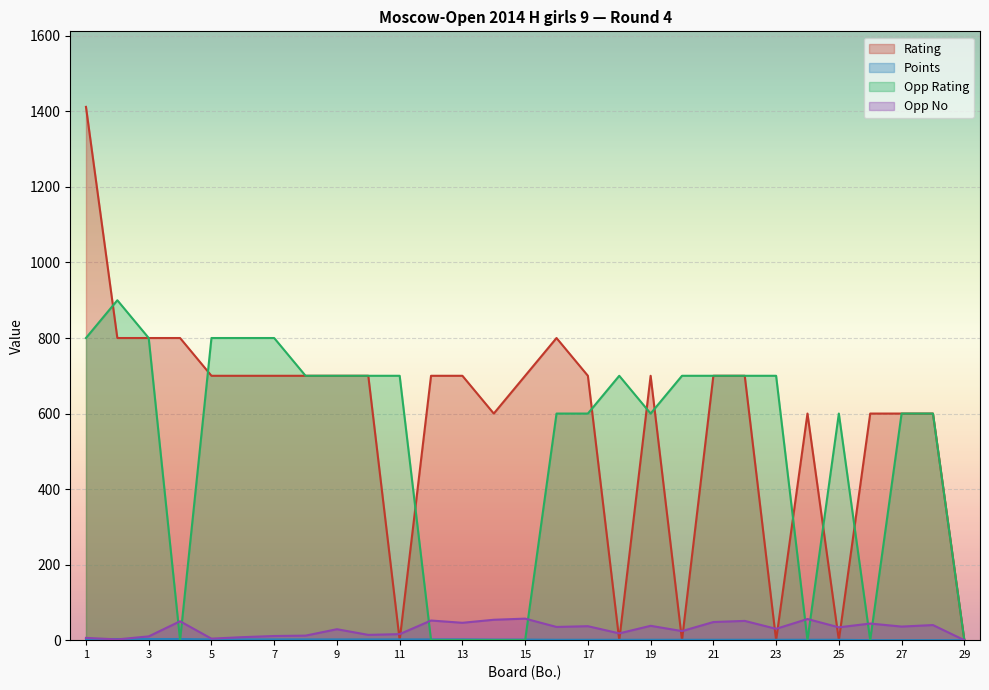

Reading left to right, transcribe all the data shown in this chart.

Rating: 1=1412.0	2=800.0	3=800.0	4=800.0	5=700.0	6=700.0	7=700.0	8=700.0	9=700.0	10=700.0	11=0.0	12=700.0	13=700.0	14=600.0	15=700.0	16=800.0	17=700.0	18=0.0	19=700.0	20=0.0	21=700.0	22=700.0	23=0.0	24=600.0	25=0.0	26=600.0	27=600.0	28=600.0	29=0.0
Points: 1=3.0	2=3.0	3=3.0	4=3.0	5=2.0	6=2.0	7=2.0	8=2.0	9=2.0	10=2.0	11=2.0	12=2.0	13=2.0	14=1.5	15=1.5	16=1.0	17=1.0	18=1.0	19=1.0	20=1.0	21=1.0	22=1.0	23=1.0	24=1.0	25=1.0	26=0.0	27=0.0	28=0.0	29=0.0
Opp Rating: 1=800.0	2=900.0	3=800.0	4=0.0	5=800.0	6=800.0	7=800.0	8=700.0	9=700.0	10=700.0	11=700.0	12=0.0	13=0.0	14=0.0	15=0.0	16=600.0	17=600.0	18=700.0	19=600.0	20=700.0	21=700.0	22=700.0	23=700.0	24=0.0	25=600.0	26=0.0	27=600.0	28=600.0	29=0.0
Opp No: 1=6.0	2=2.0	3=10.0	4=50.0	5=4.0	6=8.0	7=11.0	8=12.0	9=29.0	10=14.0	11=16.0	12=52.0	13=46.0	14=54.0	15=57.0	16=35.0	17=37.0	18=18.0	19=38.0	20=24.0	21=48.0	22=51.0	23=30.0	24=56.0	25=34.0	26=44.0	27=36.0	28=40.0	29=0.0